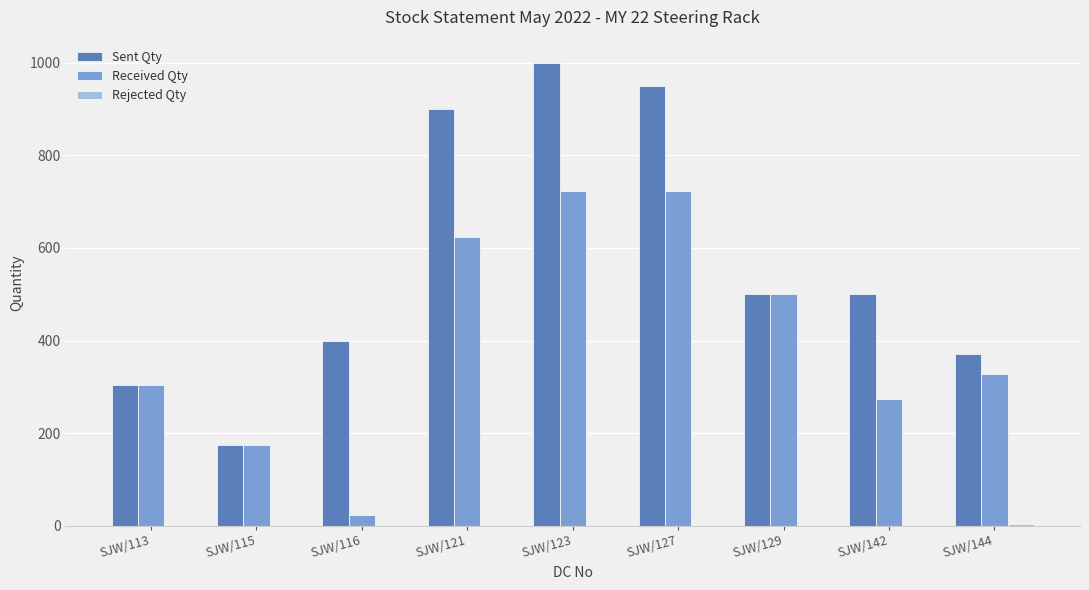

What is the total value across all series at SJW/123?

1723